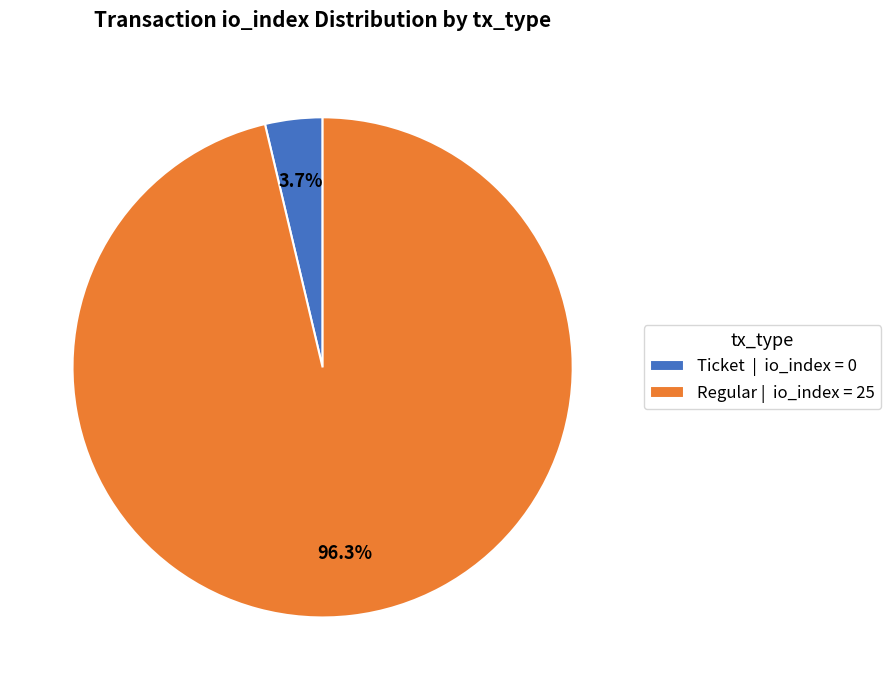

What is the total percentage of Ticket | io_index = 0 and Regular | io_index = 25?

100.0%